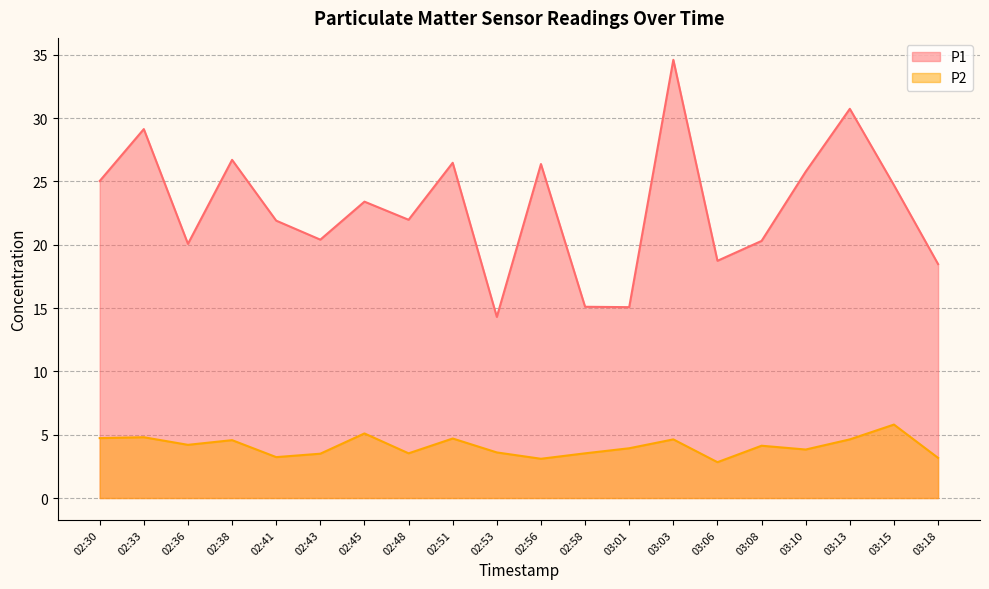

How many data points in P1 are less than 23?

10